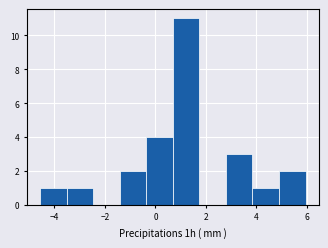

Over which range of the x-axis is the bar tallest?

0.6 to 1.8